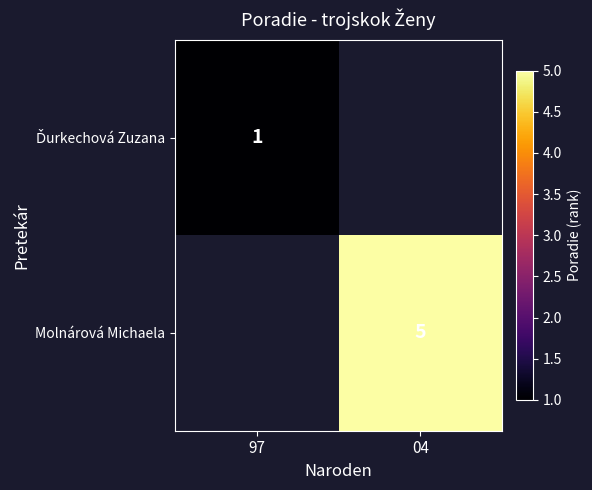

Count the number of data series in this chart.

2